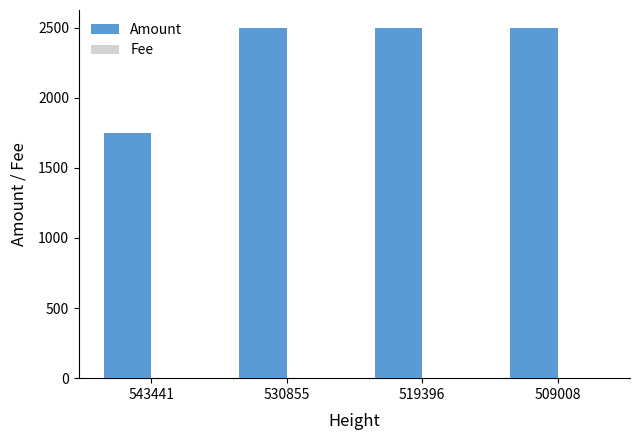

Which series has the largest total across all categories?

Amount